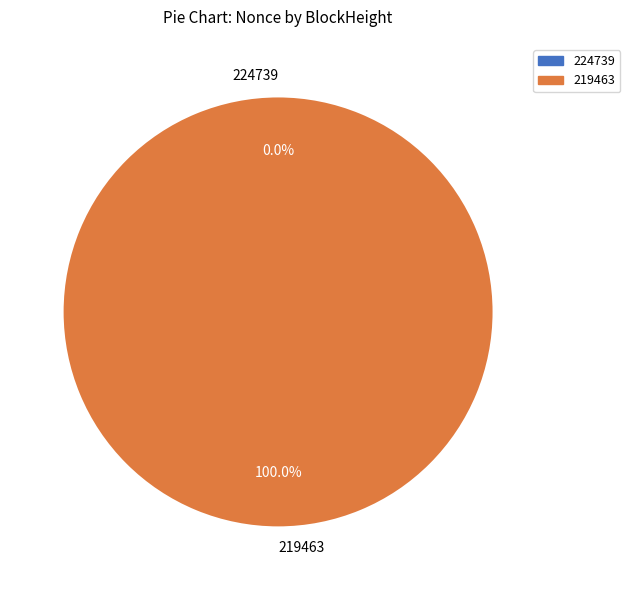

To the nearest percent, what is the difference between the largest and smallest slice percentages?

100%